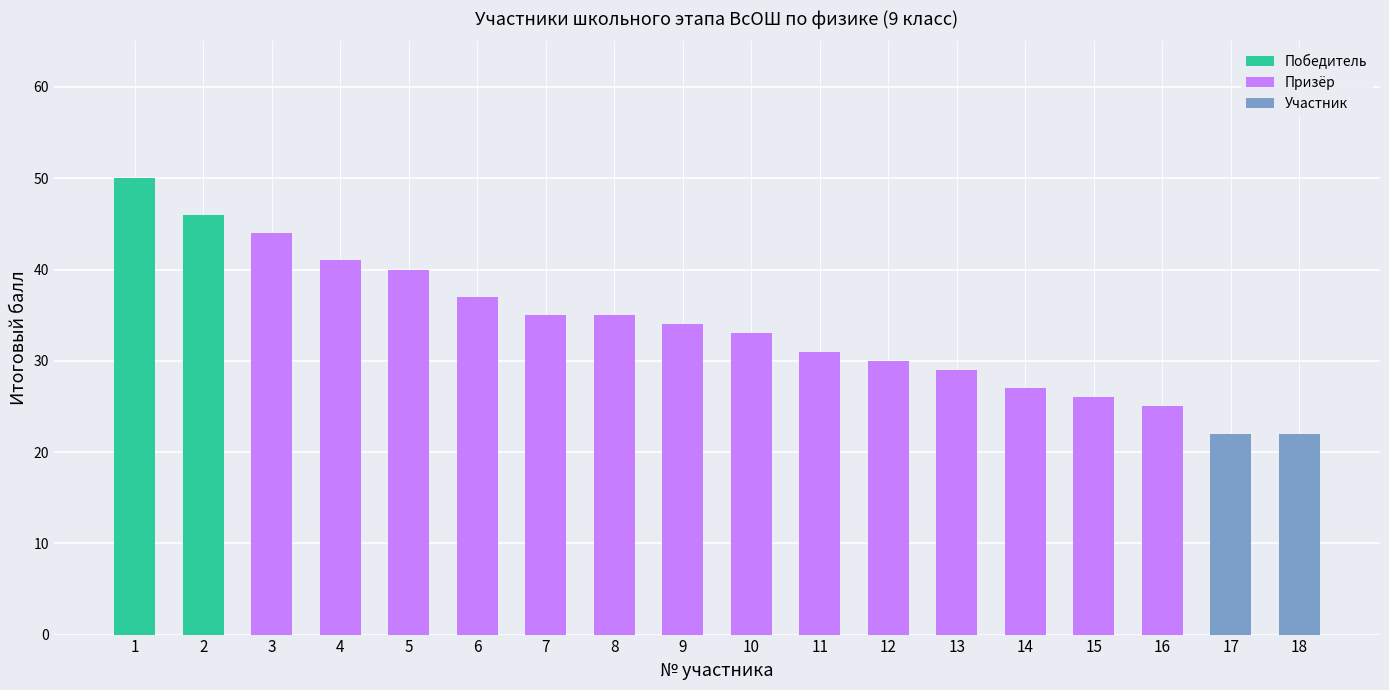

True or false: Победитель has a value of -29 at 16.

False